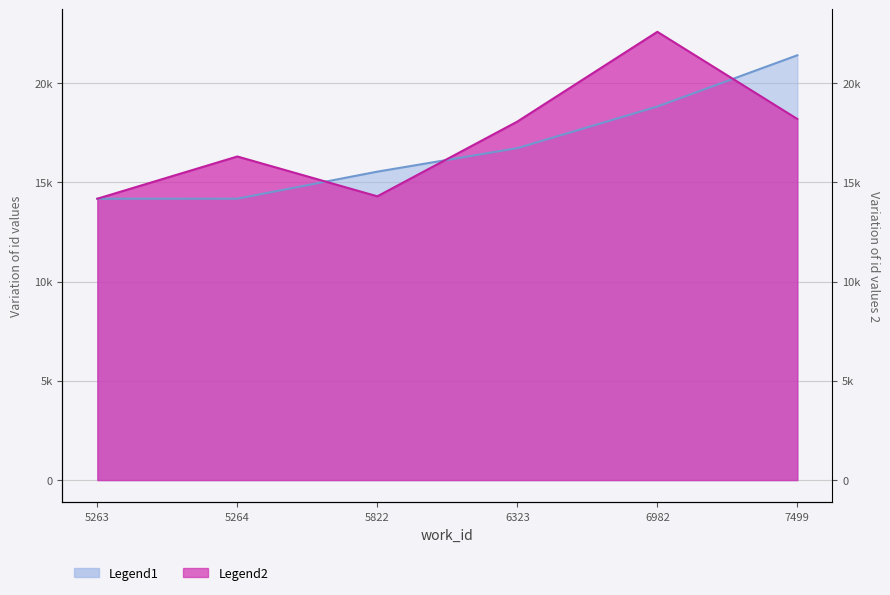

What is the approximate value at 6323, to the nearest 50?

16700